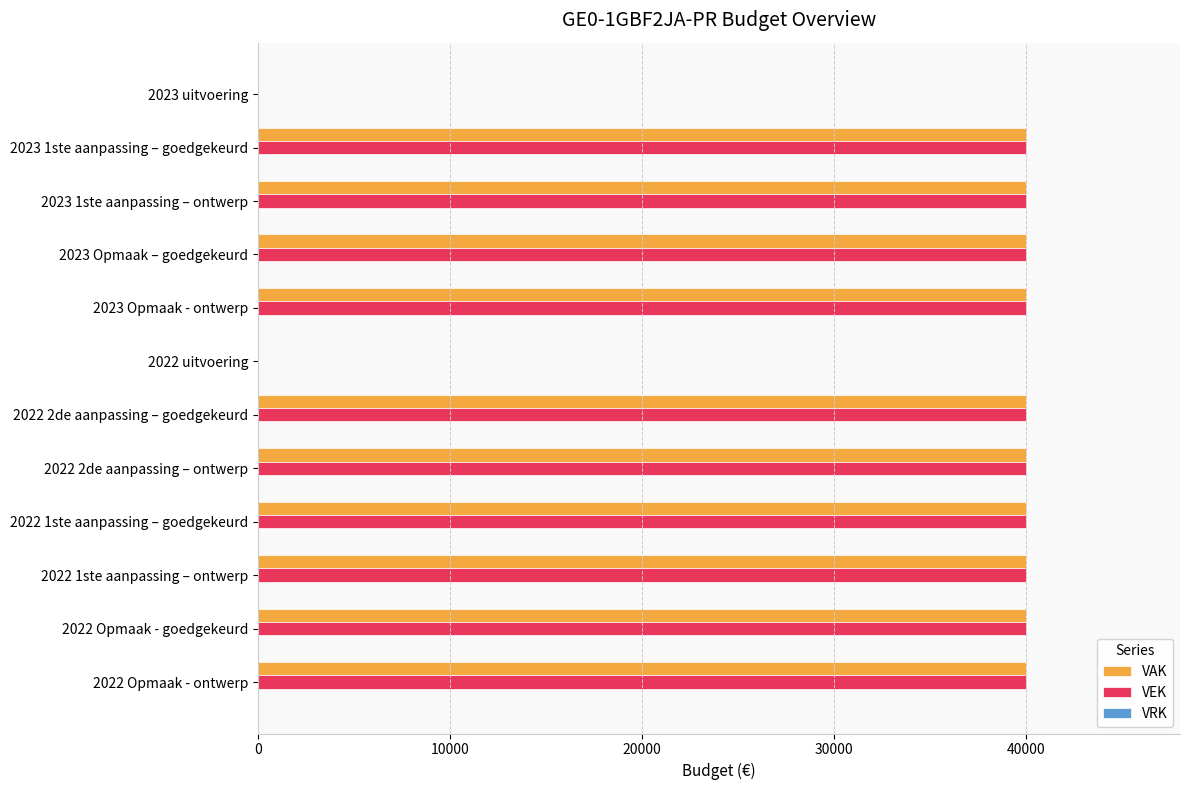

The VAK series shows 56585 at 2023 Opmaak – goedgekeurd. True or false?

False